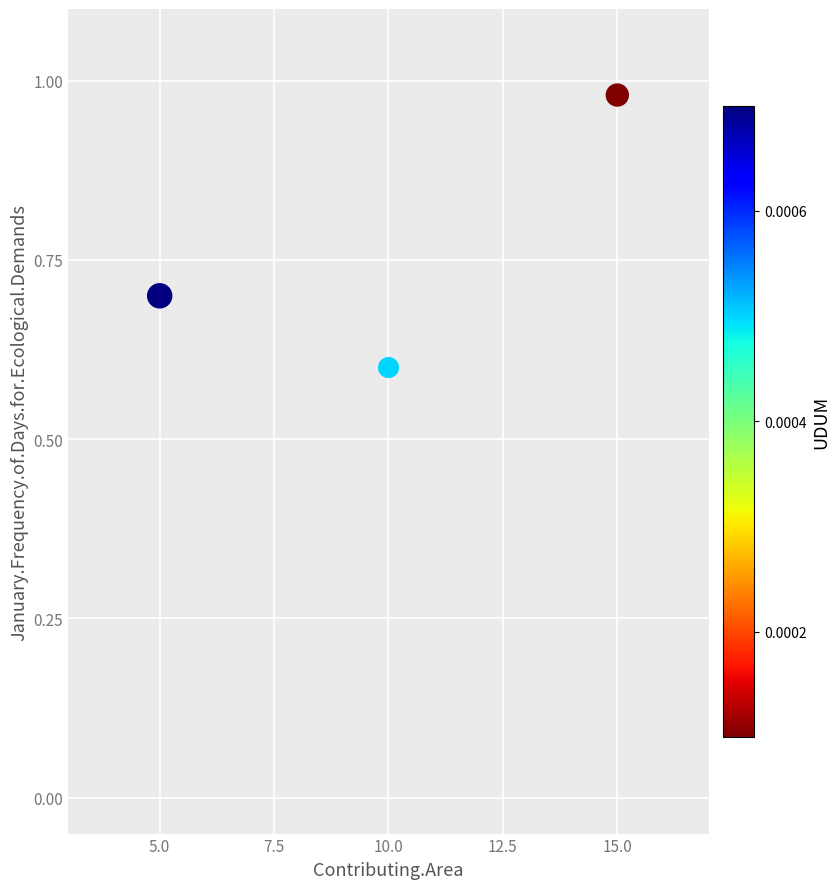

What is the range of X values (max minus min)?

10.0